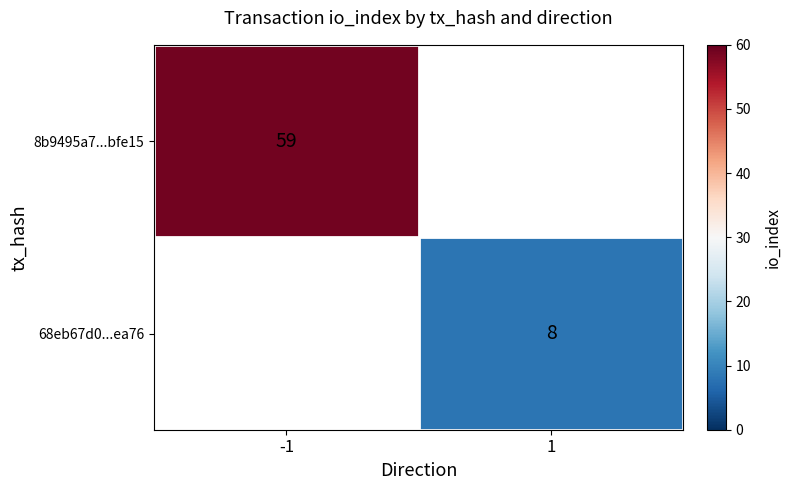

Is it true that 68eb67d0...ea76 equals 8 at 1?

True